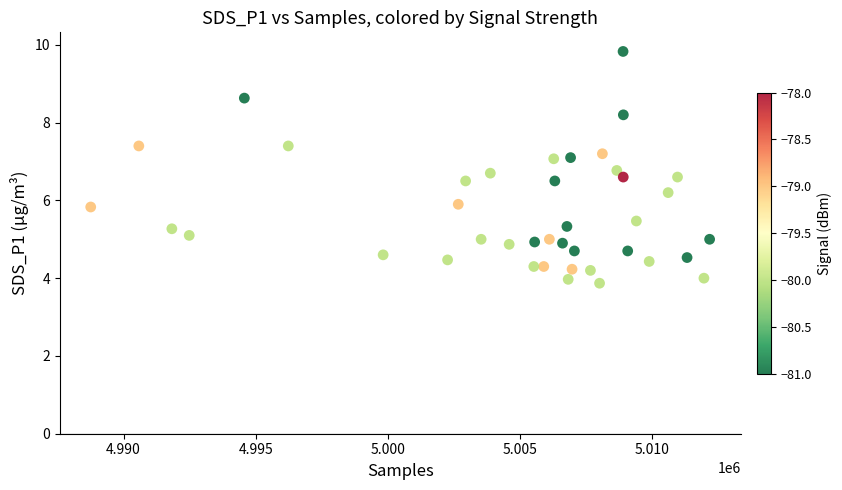

What is the range of Y values (max minus min)?

6.0